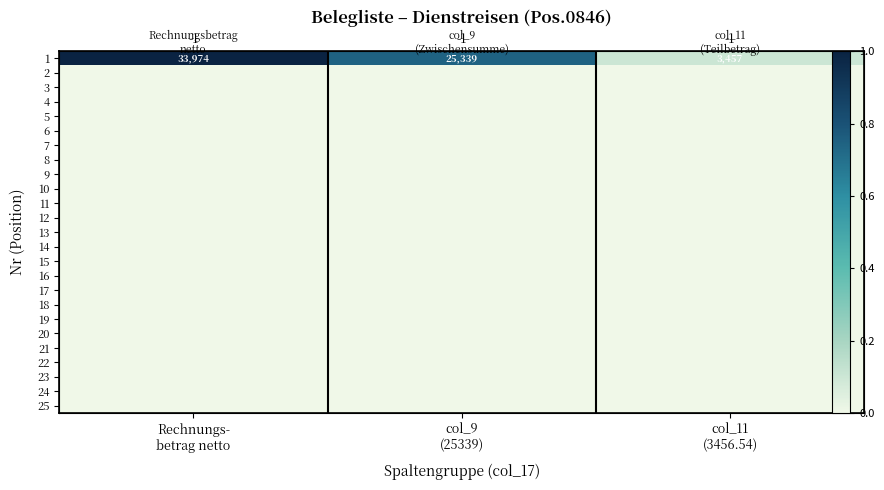

The value of 1 at col_11 (3456.54) is 0.1. True or false?

True